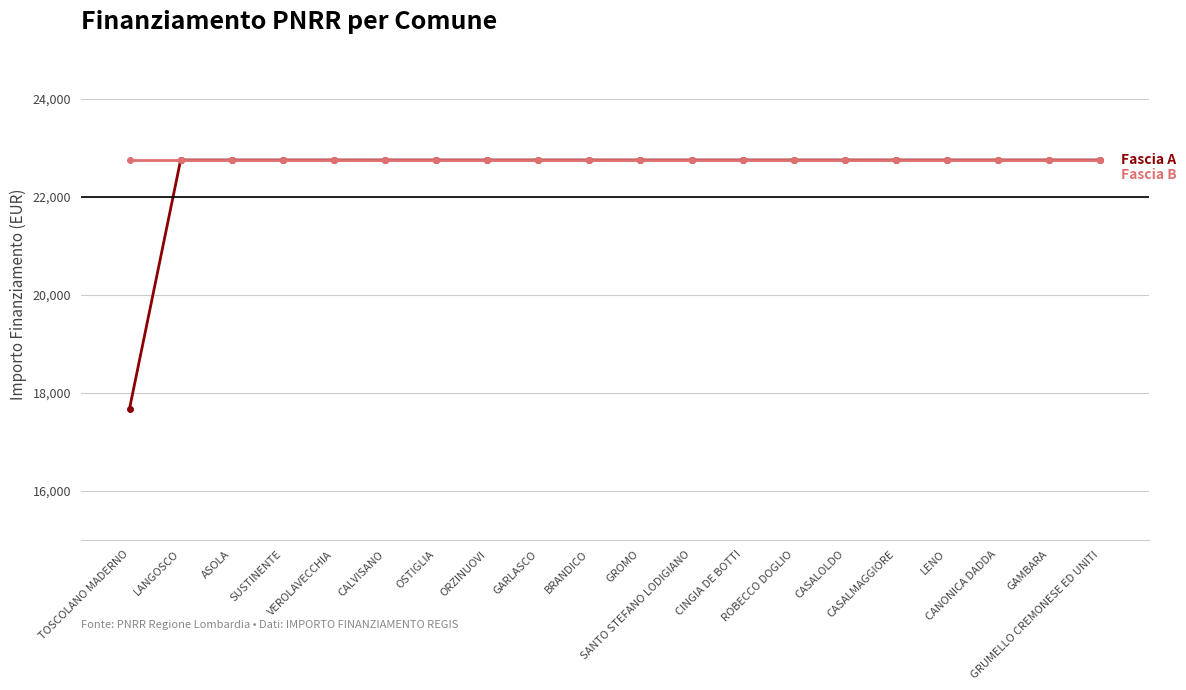

What is the greatest value displayed?

22750.0